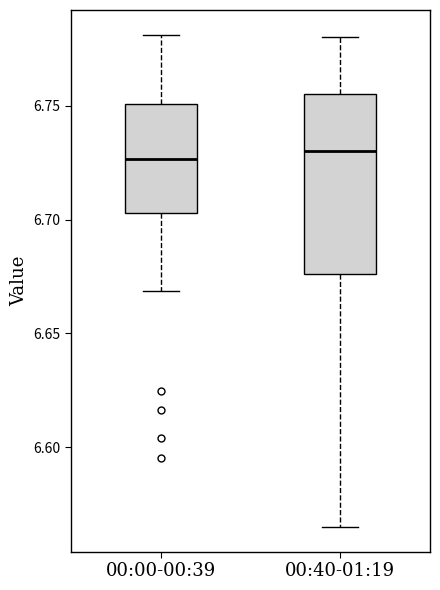

Where is the upper edge of the box for 00:00-00:39 on the y-axis? The values are not printed on the chart, so give them approximately, as read against the axis.

6.750